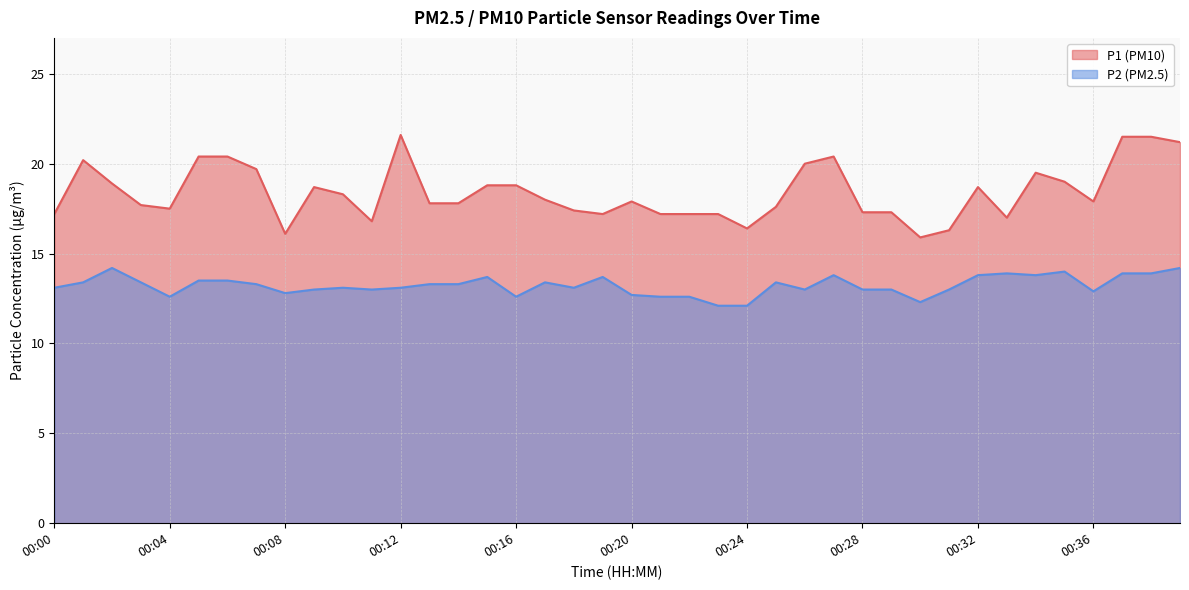

What is the approximate value of P2 at 00:31?

13.0